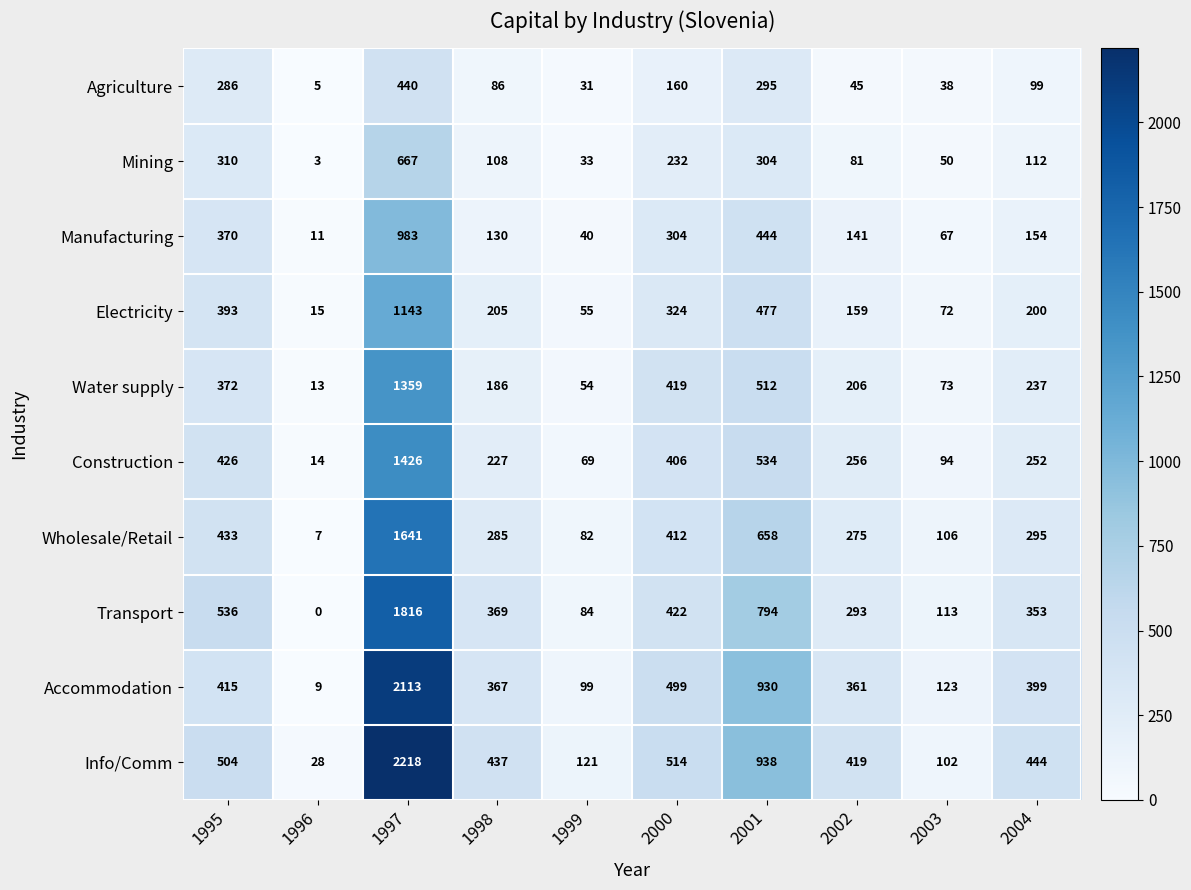

What is the difference between the Accommodation values at 2001 and 2002?

569